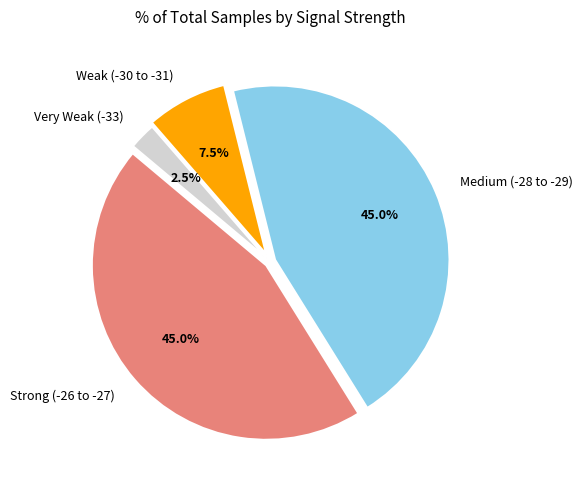

What percentage is NOT represented by Medium (-28 to -29)?

55.0%